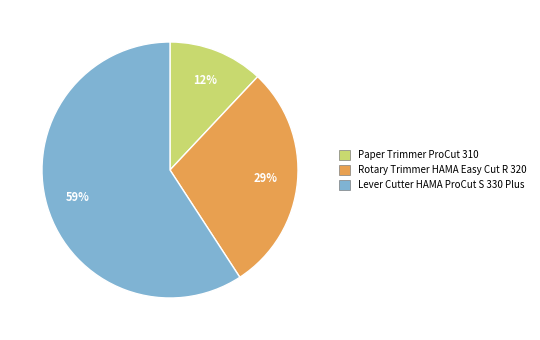

To the nearest percent, what is the average slice percentage?

33%